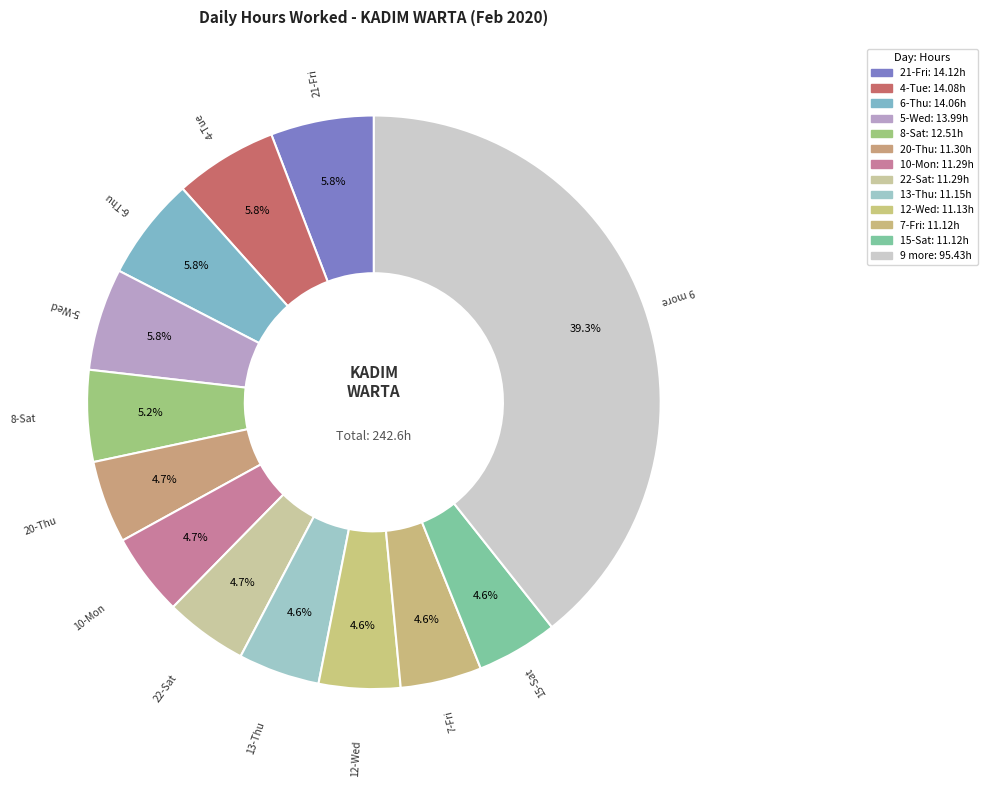

Is there any slice that represents more than half of the pie?

No